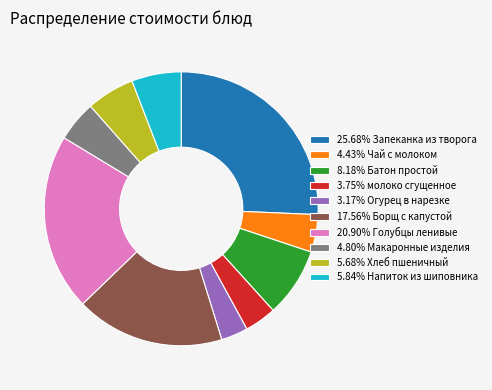

Approximately how many times larger is the value at 4.80% Макаронные изделия compared to 8.18% Батон простой?

0.6